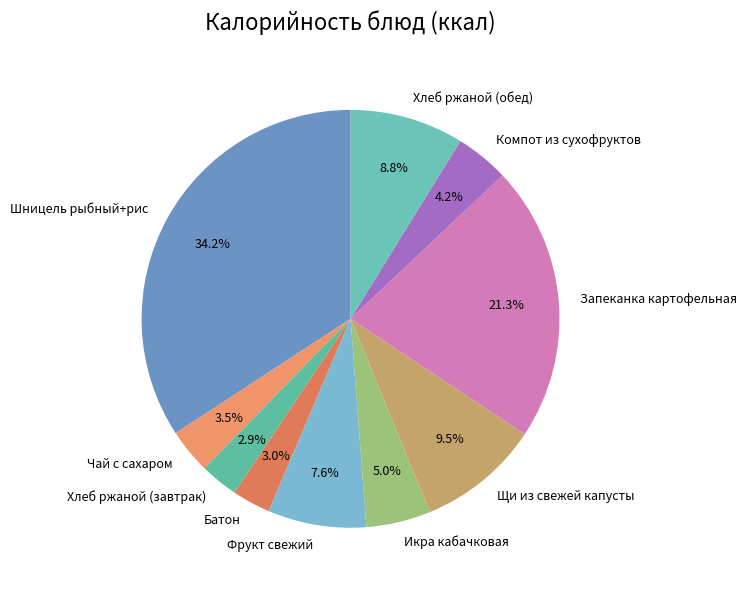

True or false: Компот из сухофруктов accounts for 16% of the total.

False